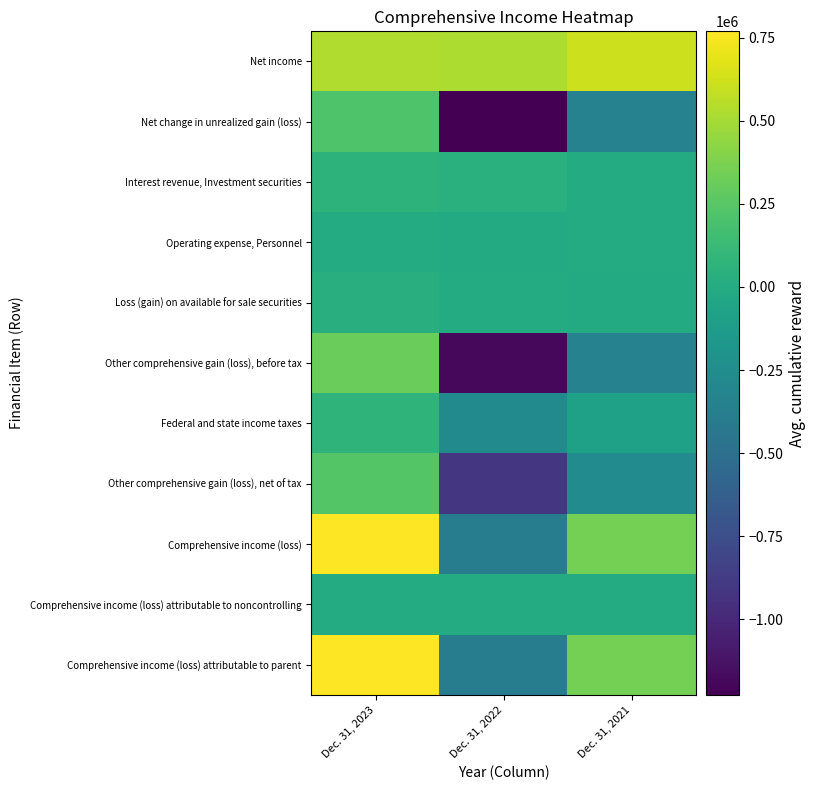

At which category is the sum across all series the highest?

Dec. 31, 2023